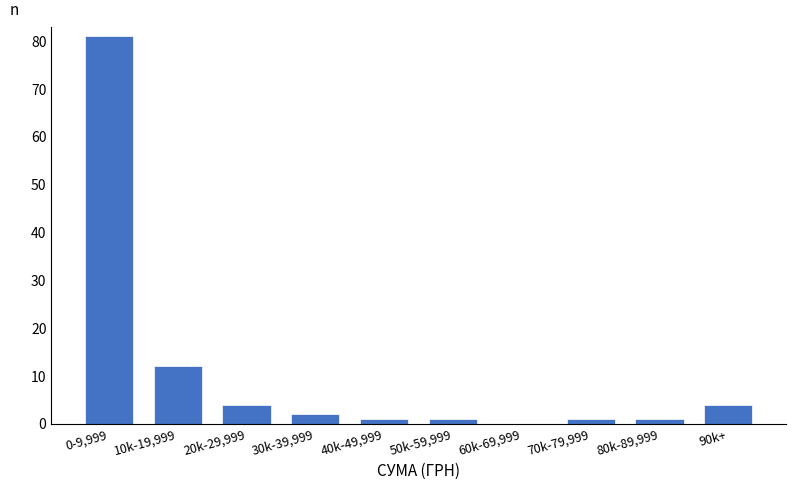

Reading left to right, transcribe all the data shown in this chart.

0-9,999=81	10k-19,999=12	20k-29,999=4	30k-39,999=2	40k-49,999=1	50k-59,999=1	60k-69,999=0	70k-79,999=1	80k-89,999=1	90k+=4